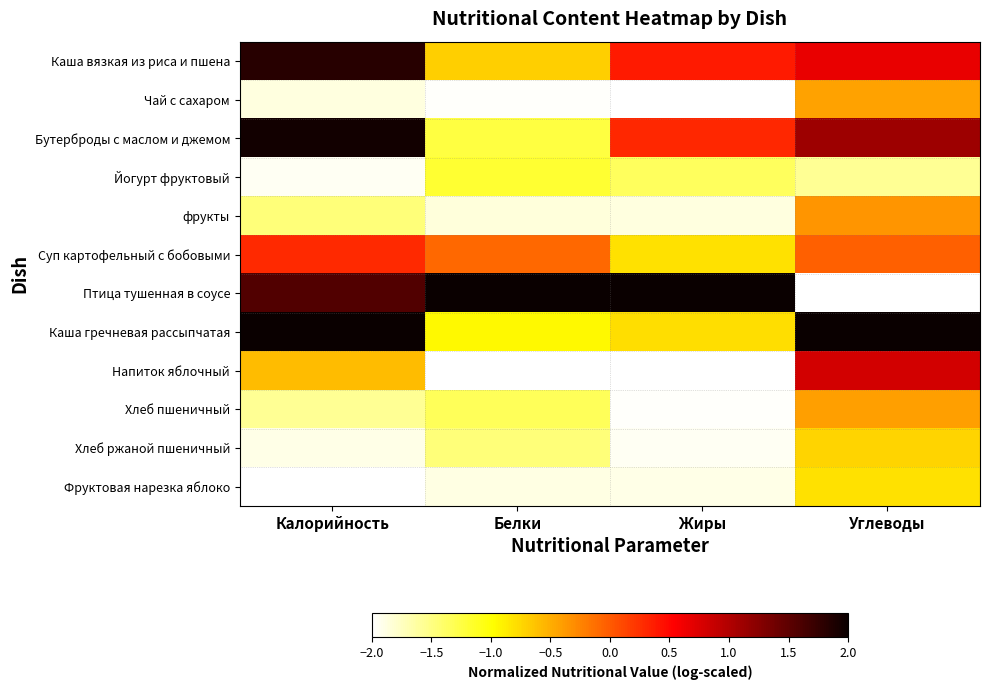

Reading left to right, what are all the values shown in this chart?

Каша вязкая из риса и пшена: Калорийность=1.8	Белки=-0.7	Жиры=0.4	Углеводы=0.7
Чай с сахаром: Калорийность=-1.9	Белки=-2.0	Жиры=-2.0	Углеводы=-0.4
Бутерброды с маслом и джемом: Калорийность=1.9	Белки=-1.2	Жиры=0.3	Углеводы=1.1
Йогурт фруктовый: Калорийность=-1.9	Белки=-1.2	Жиры=-1.4	Углеводы=-1.6
фрукты: Калорийность=-1.5	Белки=-1.8	Жиры=-1.9	Углеводы=-0.4
Суп картофельный с бобовыми: Калорийность=0.3	Белки=-0.1	Жиры=-0.8	Углеводы=-0.0
Птица тушенная в соусе: Калорийность=1.6	Белки=2.0	Жиры=2.0	Углеводы=-2.0
Каша гречневая рассыпчатая: Калорийность=2.0	Белки=-0.9	Жиры=-0.8	Углеводы=2.0
Напиток яблочный: Калорийность=-0.6	Белки=-2.0	Жиры=-2.0	Углеводы=0.8
Хлеб пшеничный: Калорийность=-1.6	Белки=-1.3	Жиры=-2.0	Углеводы=-0.4
Хлеб ржаной пшеничный: Калорийность=-1.9	Белки=-1.5	Жиры=-1.9	Углеводы=-0.7
Фруктовая нарезка яблоко: Калорийность=-2.0	Белки=-1.9	Жиры=-1.9	Углеводы=-0.8